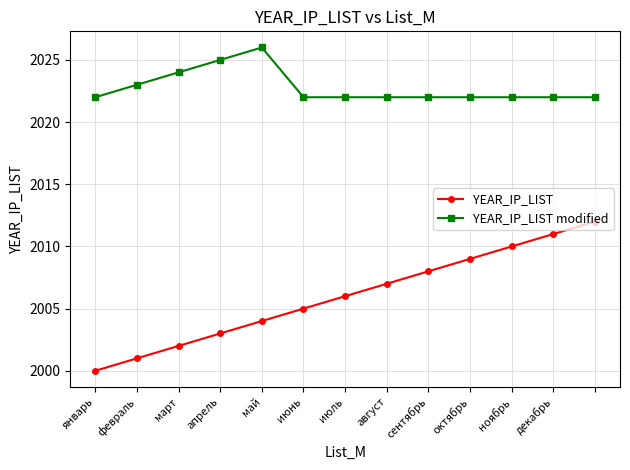

Is this an area chart (filled region under the line)?

No